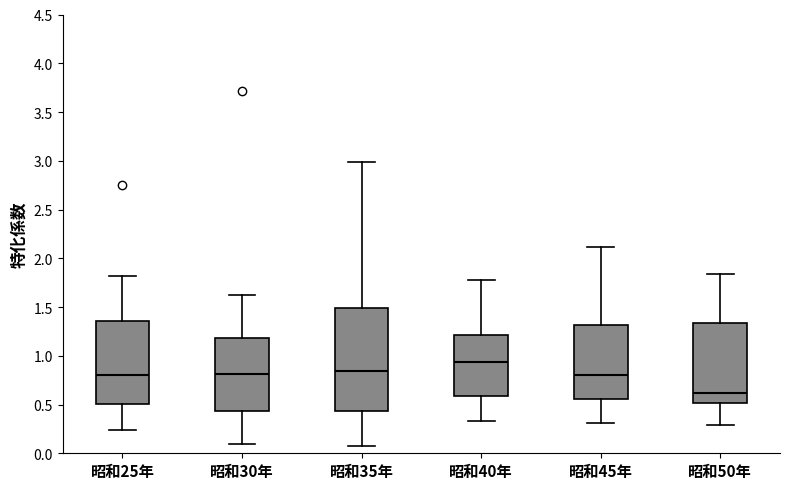

Reading left to right, read every box against the y-axis: the position of its median line, the range the box covers, and the ends of its whiskers. The values are not printed on the chart, so give them approximately, as read against the axis.

昭和25年: median 0.80, box 0.50 to 1.35, whiskers 0.25 to 1.80
昭和30年: median 0.80, box 0.45 to 1.20, whiskers 0.10 to 1.60
昭和35年: median 0.85, box 0.45 to 1.50, whiskers 0.05 to 3.00
昭和40年: median 0.95, box 0.60 to 1.20, whiskers 0.35 to 1.75
昭和45年: median 0.80, box 0.55 to 1.30, whiskers 0.30 to 2.10
昭和50年: median 0.60, box 0.50 to 1.35, whiskers 0.30 to 1.85